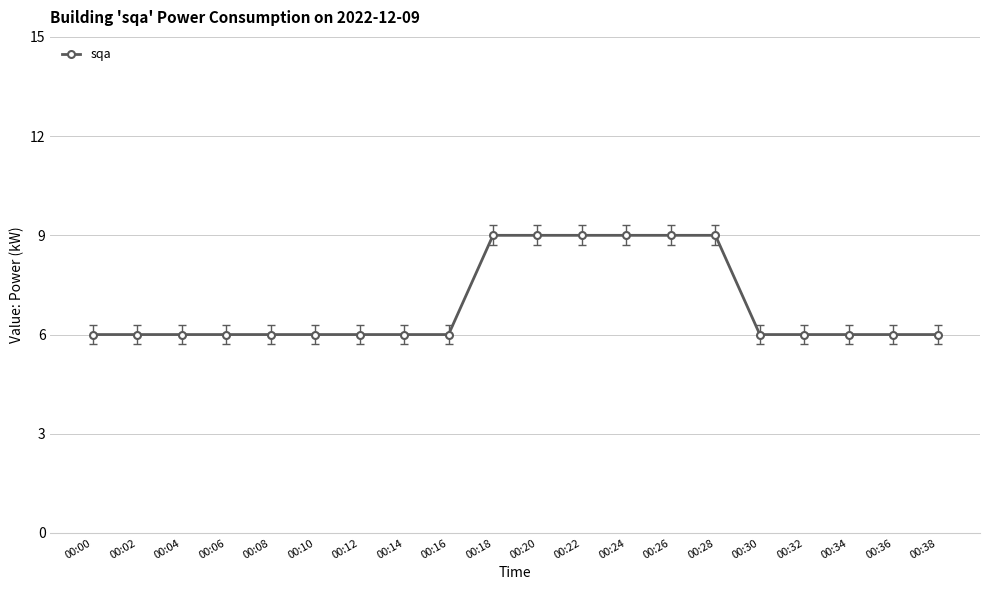

True or false: the data shows 3 at 00:10.

False